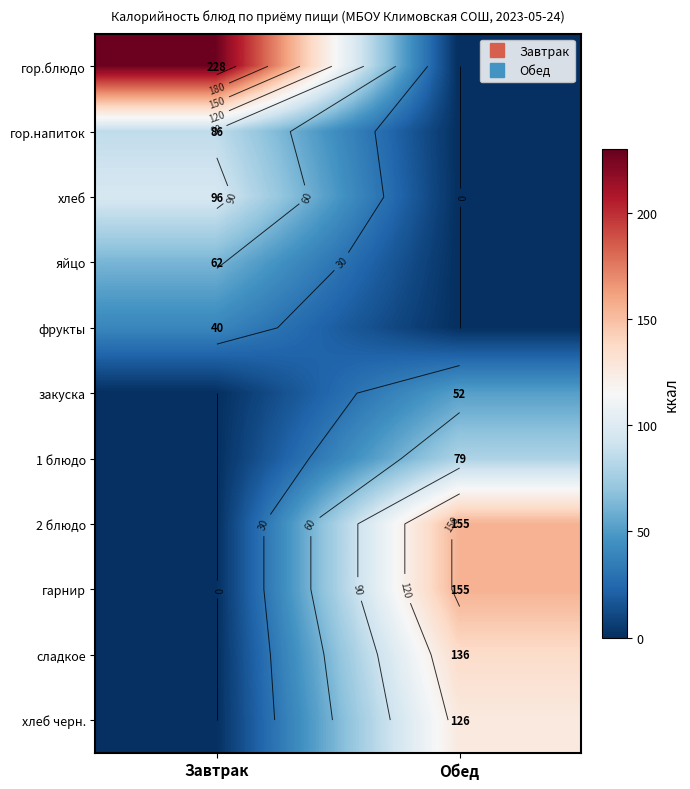

The value of гор.напиток at Завтрак is 86. True or false?

True